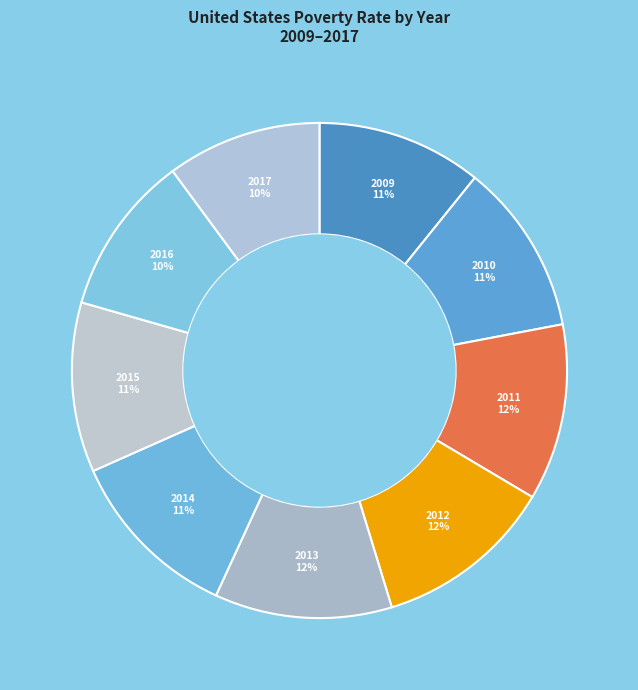

Count the number of slices in the pie.

9